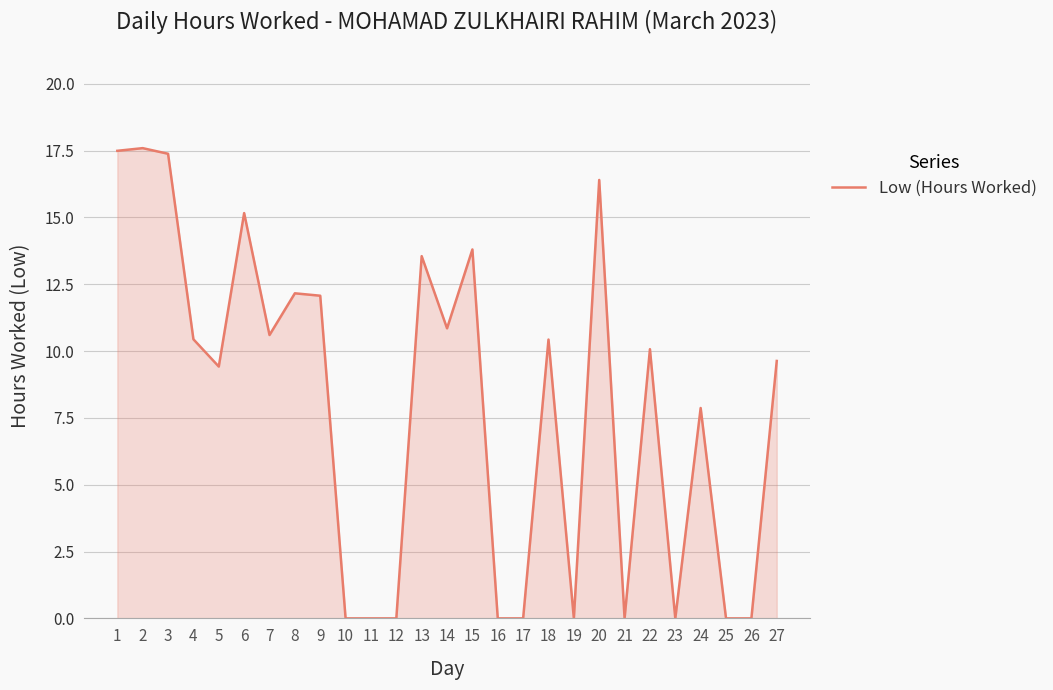

What is the greatest value displayed?

17.6